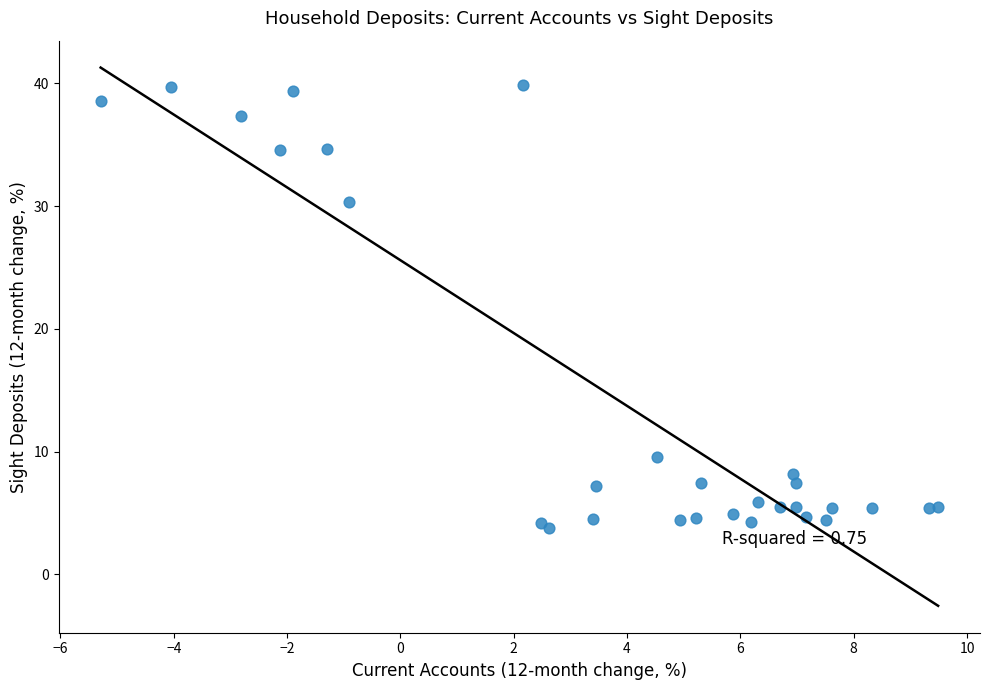

What Y value in the scatter plot is closest to 21?

30.3